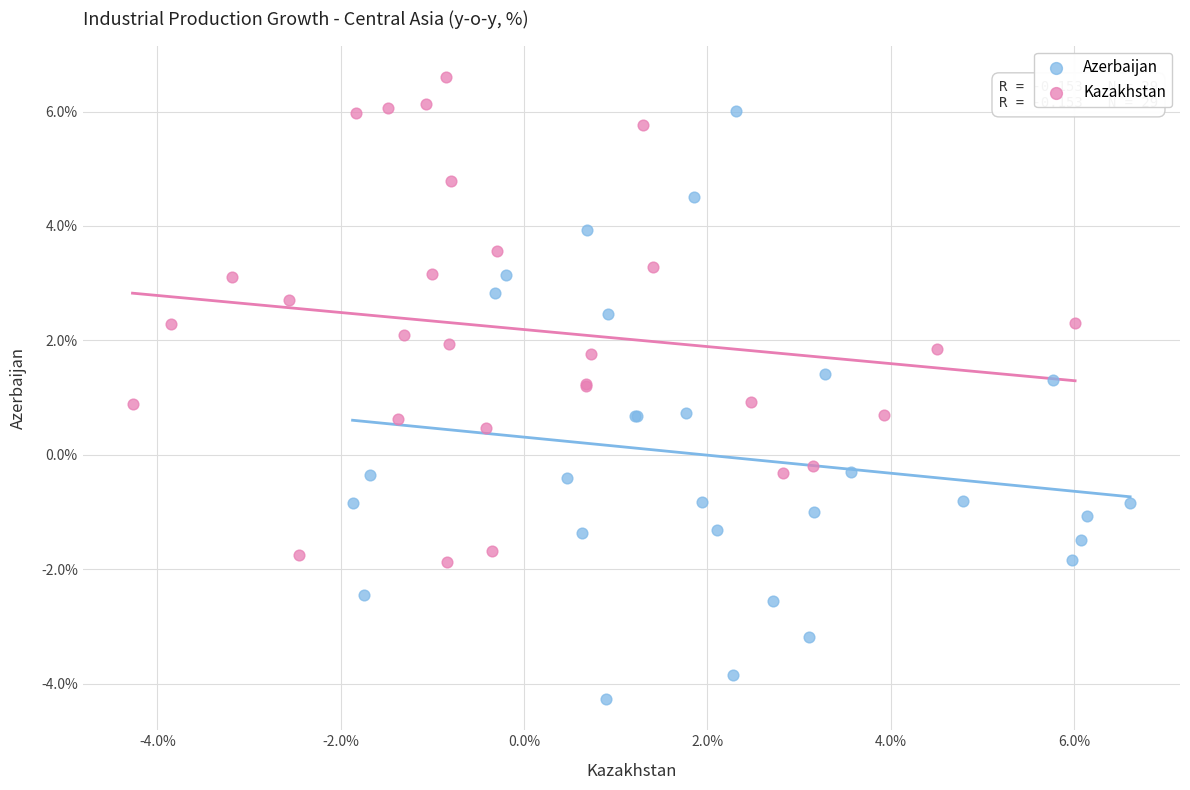

What are all the series names shown in the legend?

Azerbaijan, Kazakhstan